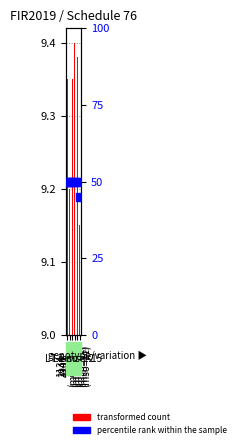

Which series reaches the minimum Y coordinate?

transformed count